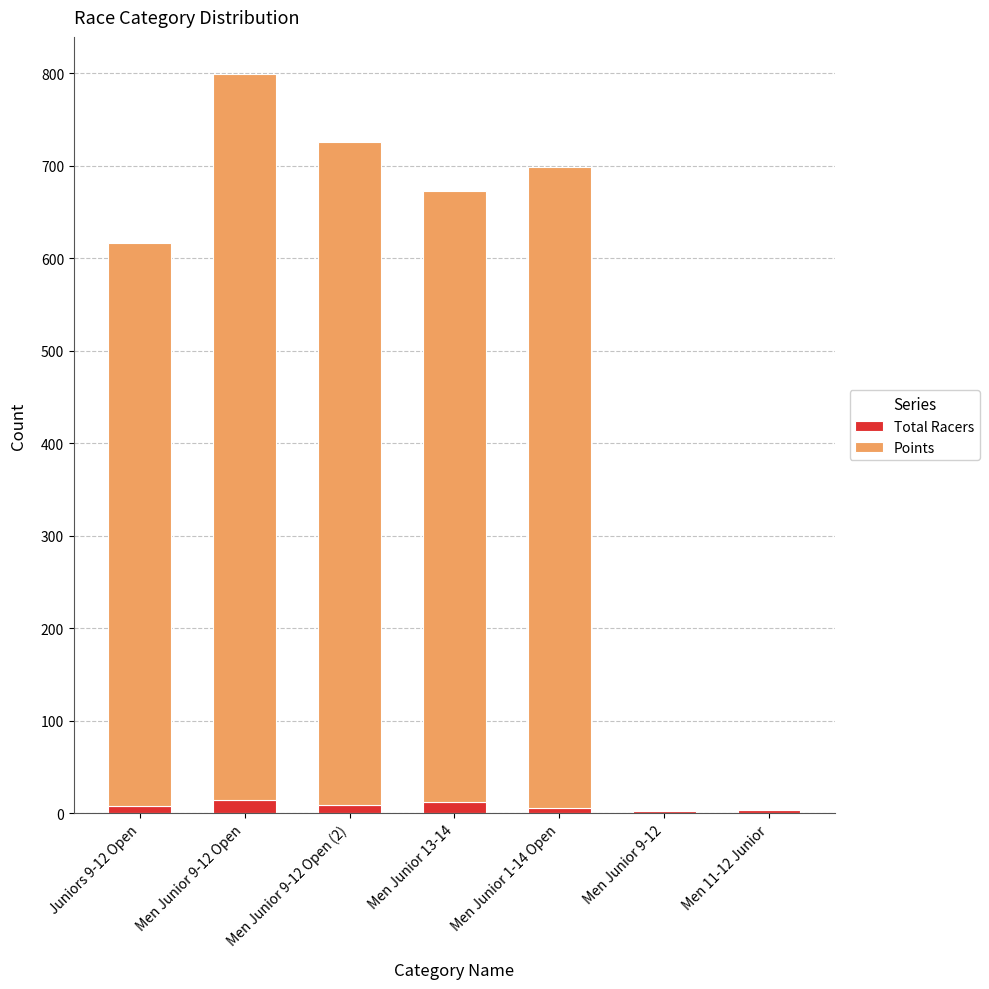

At which category is the sum across all series the highest?

Men Junior 9-12 Open